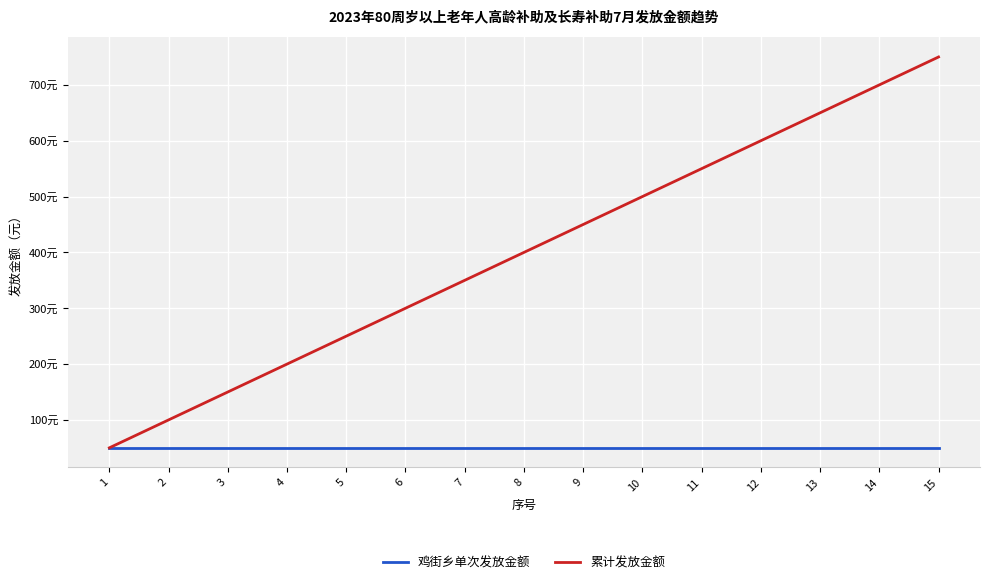

What are all the series names shown in the legend?

鸡街乡单次发放金额, 累计发放金额